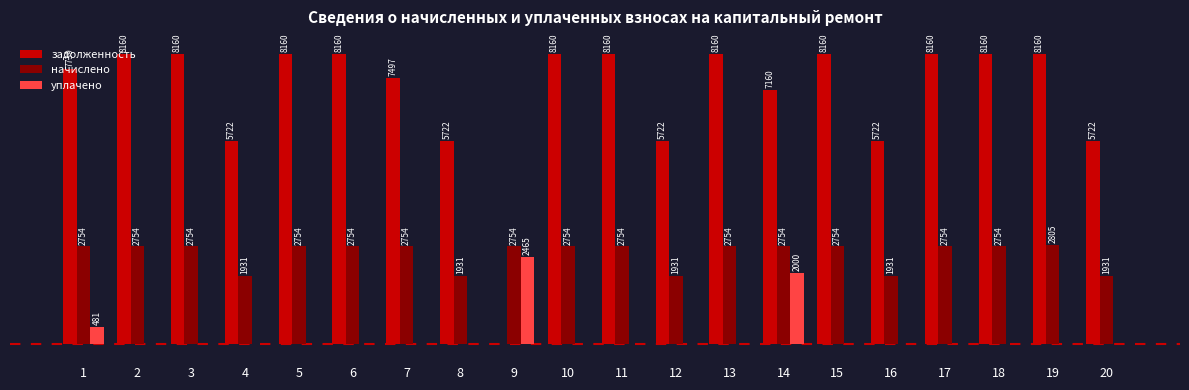

Which series changed the most between 1 and 8?

задолженность